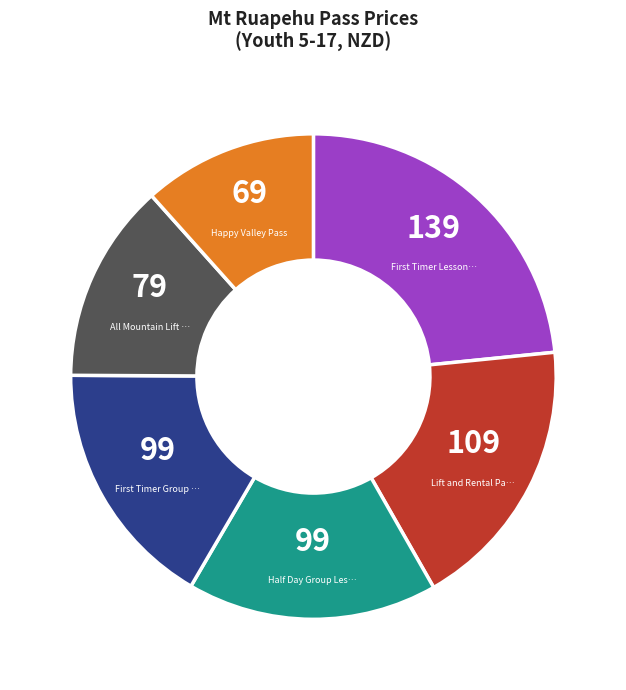

Is there a majority slice in this chart?

No